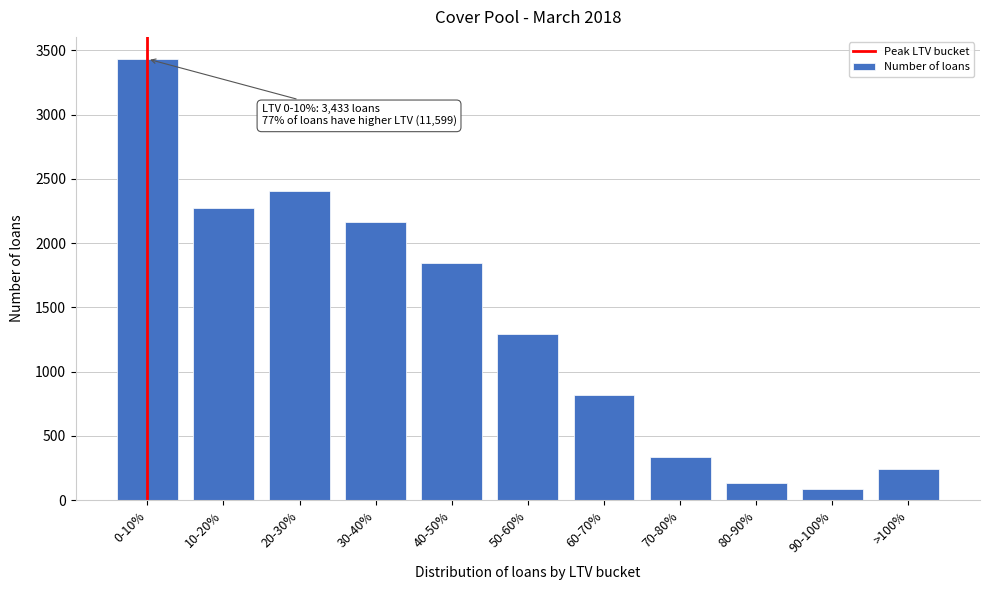

Reading left to right, what are all the values shown in this chart?

3433	2275	2405	2163	1846	1295	819	336	134	86	240